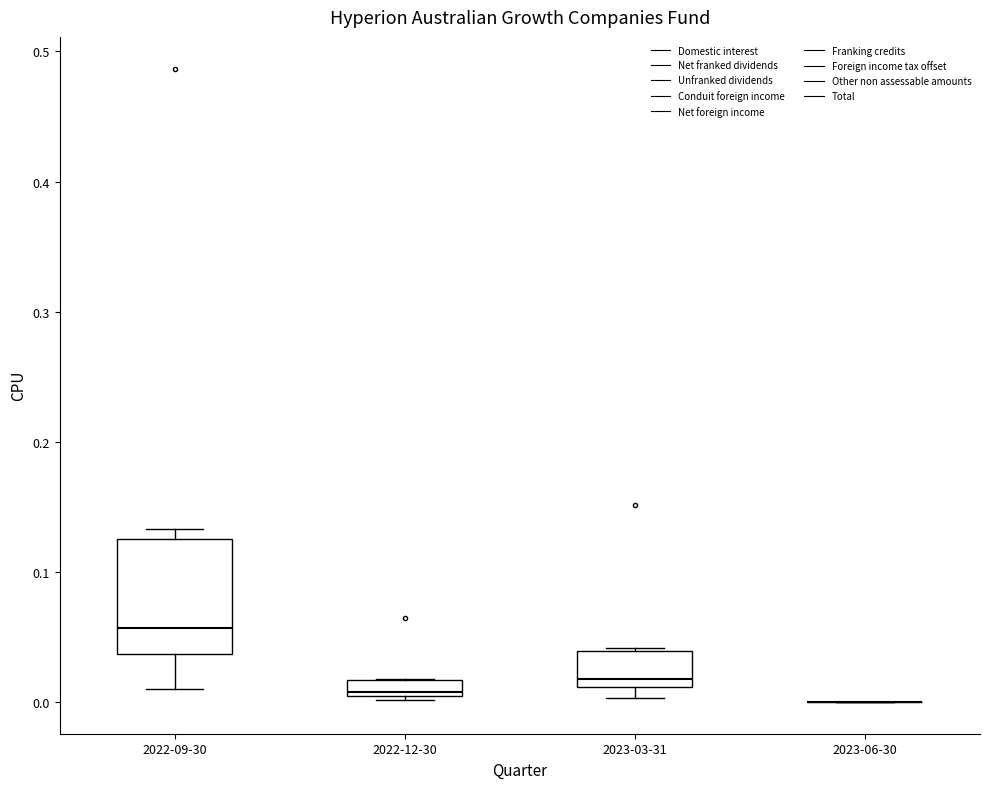

Where is the lower edge of the box for 2022-09-30 on the y-axis? The values are not printed on the chart, so give them approximately, as read against the axis.

0.04